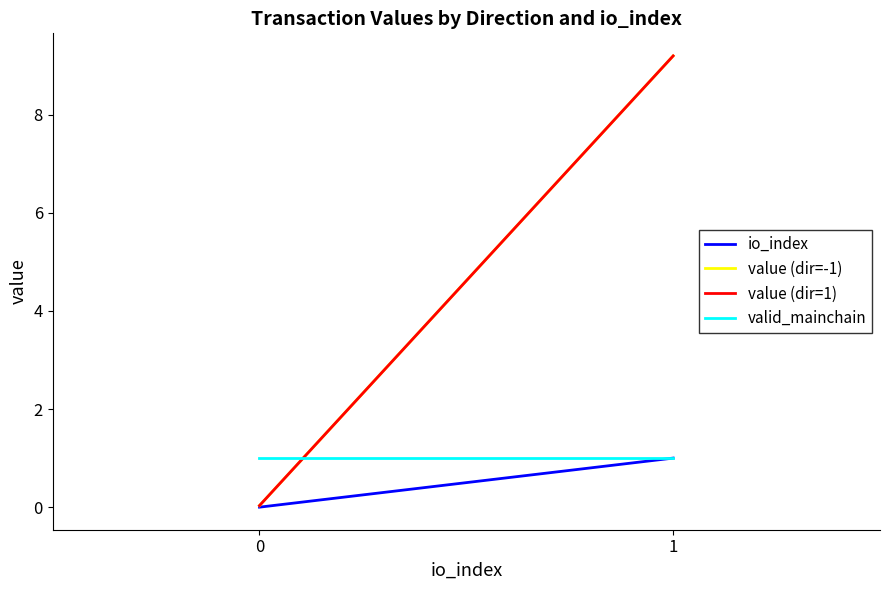

What is the sum of all io_index values?

1.0